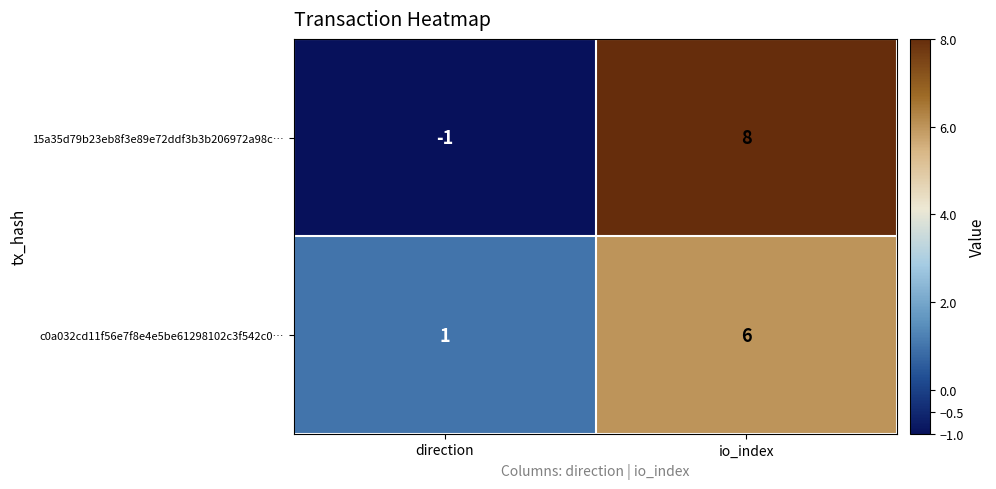

Reading left to right, transcribe all the data shown in this chart.

15a35d79b23eb8f3e89e72ddf3b3b206972a98c…: -1	8
c0a032cd11f56e7f8e4e5be61298102c3f542c0…: 1	6